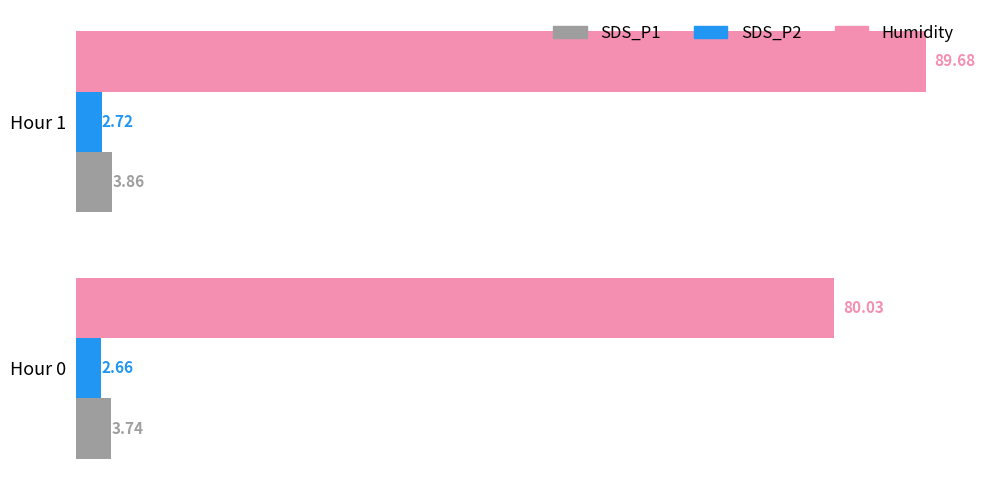

What is the maximum value for Humidity?

89.7